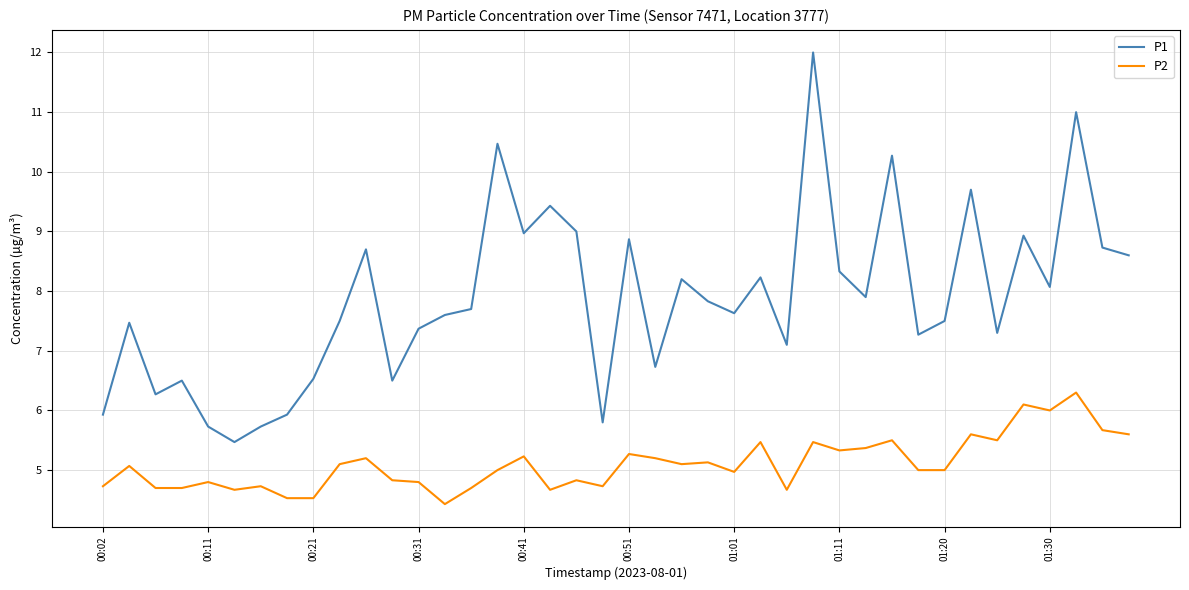

How many lines are shown in the chart?

2